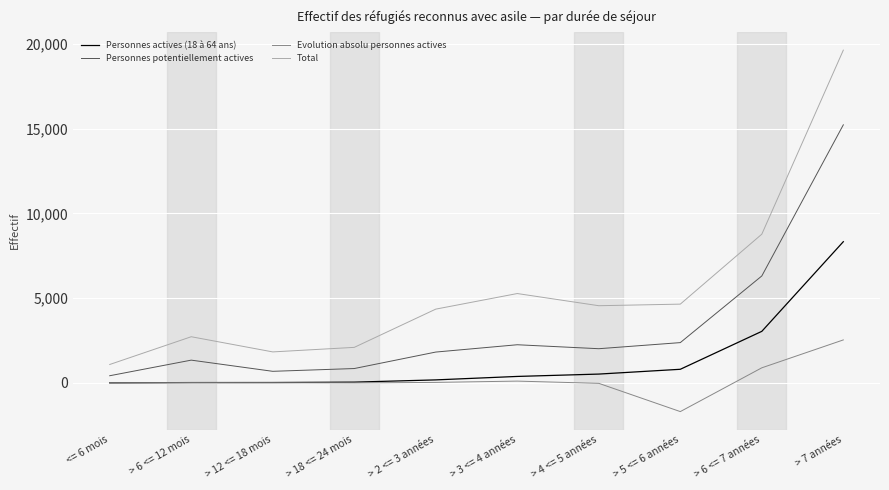

The Total series shows 4554 at > 4 <= 5 années. True or false?

True